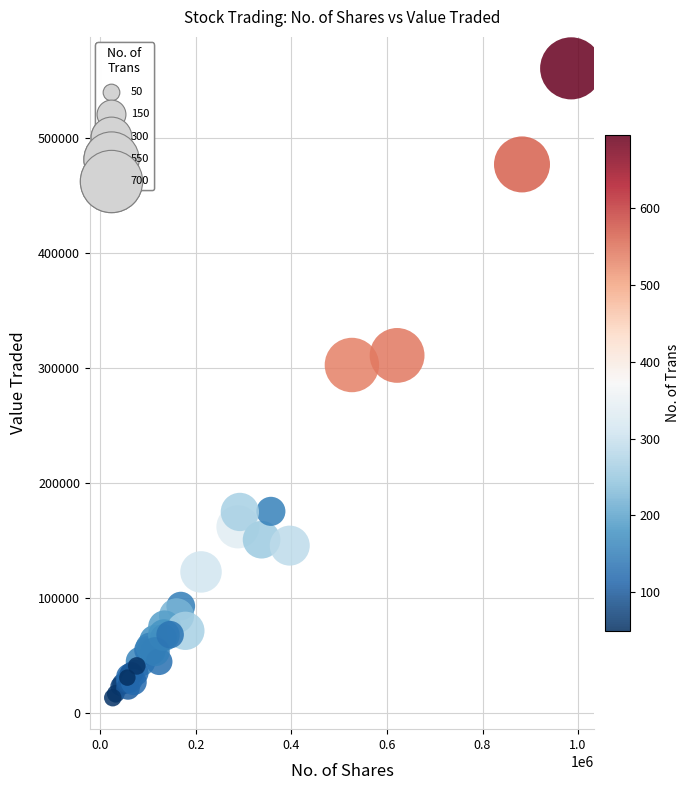

What Y value in the scatter plot is closest to 286899?

302583